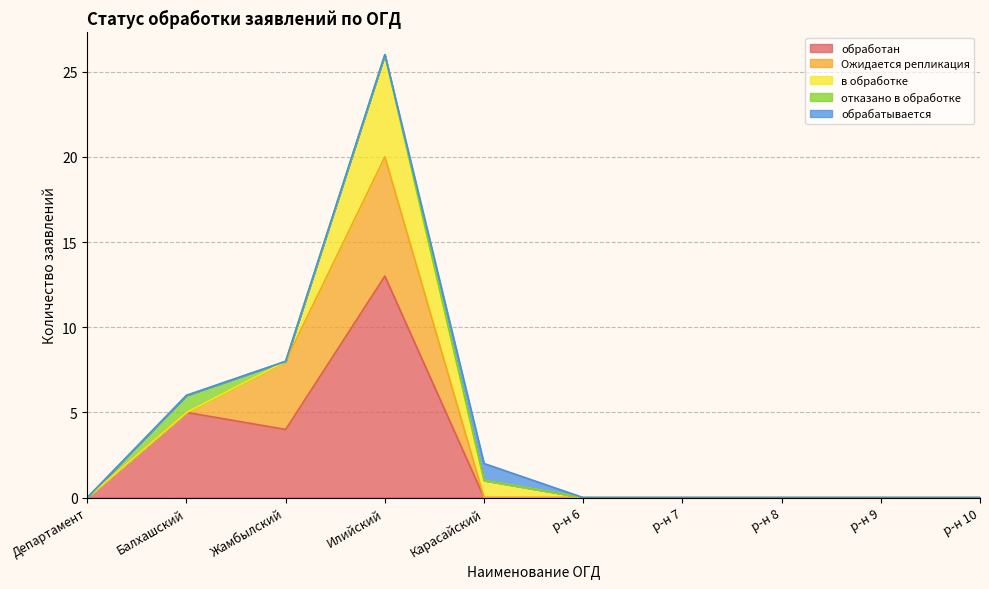

Reading right to left, what are all the values shown in this chart?

обработан: р-н 10=0	р-н 9=0	р-н 8=0	р-н 7=0	р-н 6=0	Карасайский=0	Илийский=13	Жамбылский=4	Балхашский=5	Департамент=0
Ожидается репликация: р-н 10=0	р-н 9=0	р-н 8=0	р-н 7=0	р-н 6=0	Карасайский=0	Илийский=7	Жамбылский=4	Балхашский=0	Департамент=0
в обработке: р-н 10=0	р-н 9=0	р-н 8=0	р-н 7=0	р-н 6=0	Карасайский=1	Илийский=6	Жамбылский=0	Балхашский=0	Департамент=0
отказано в обработке: р-н 10=0	р-н 9=0	р-н 8=0	р-н 7=0	р-н 6=0	Карасайский=0	Илийский=0	Жамбылский=0	Балхашский=1	Департамент=0
обрабатывается: р-н 10=0	р-н 9=0	р-н 8=0	р-н 7=0	р-н 6=0	Карасайский=1	Илийский=0	Жамбылский=0	Балхашский=0	Департамент=0